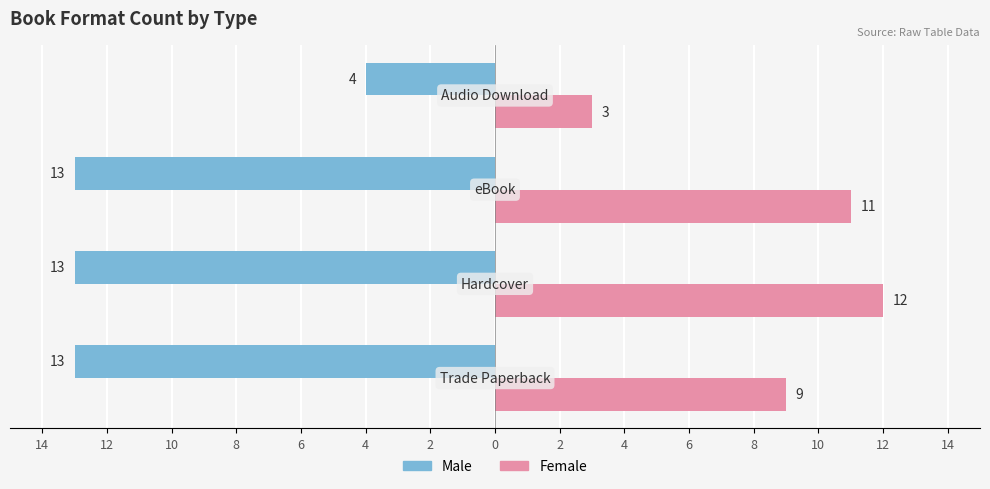

Reading right to left, list all the values displayed in this chart.

Male: 8=-4	10=-13	12=-13	14=-13
Female: 8=3	10=11	12=12	14=9